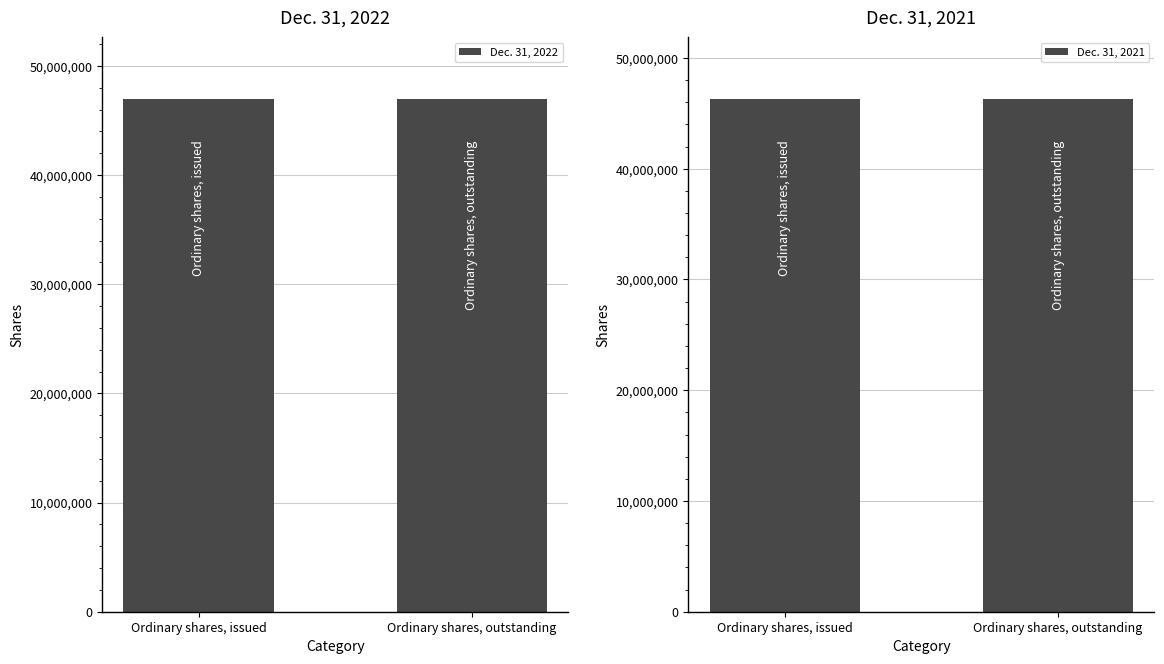

Which series has the largest range (max minus min)?

Dec. 31, 2022